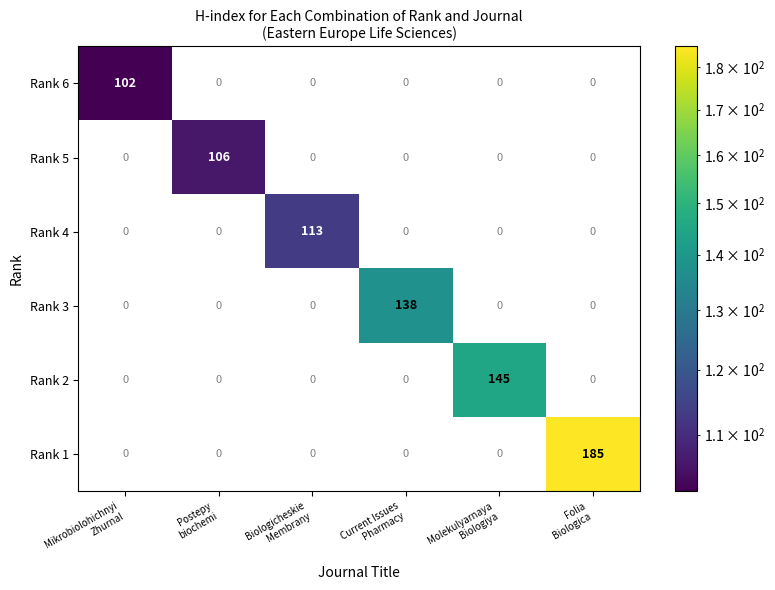

List the series in order of their peak value, lowest first.

Rank 6, Rank 5, Rank 4, Rank 3, Rank 2, Rank 1